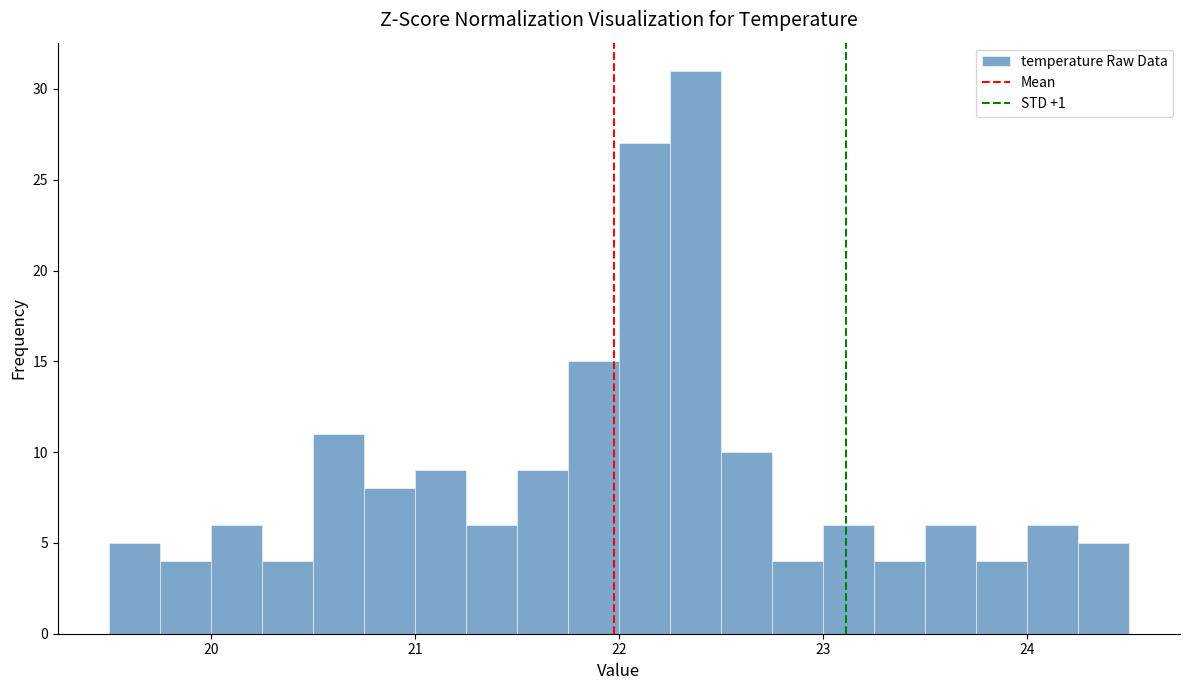

Read against the x-axis, roughly where is the centre of the tallest bar?

22.4